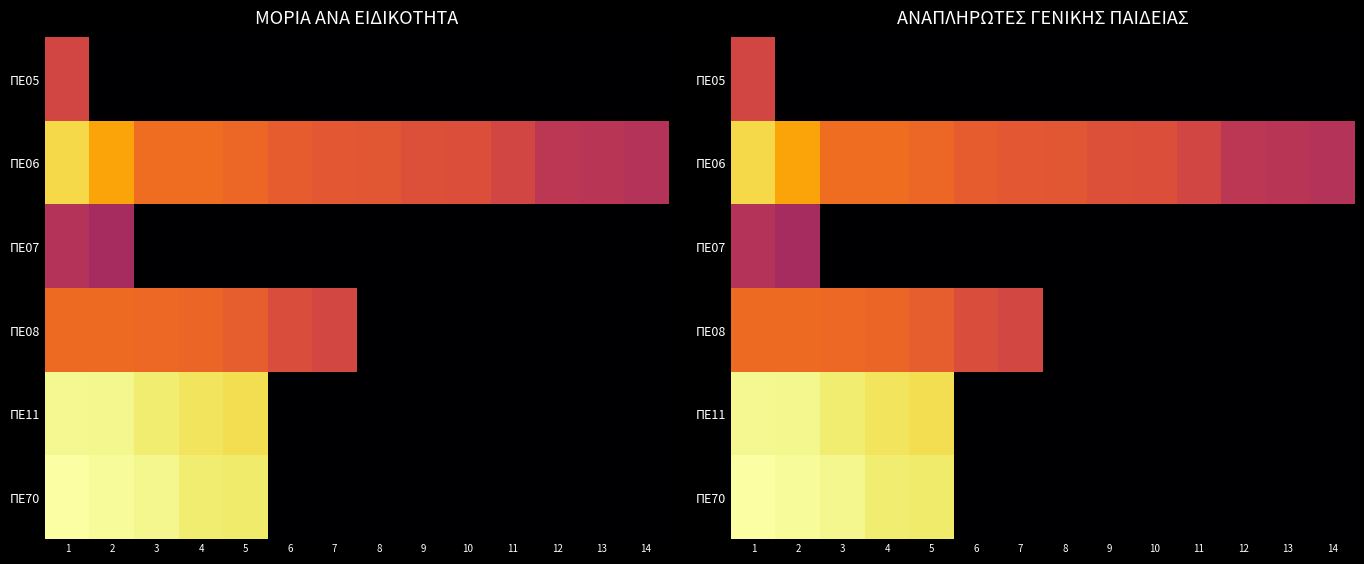

Between 3 and 10, which is larger?

3